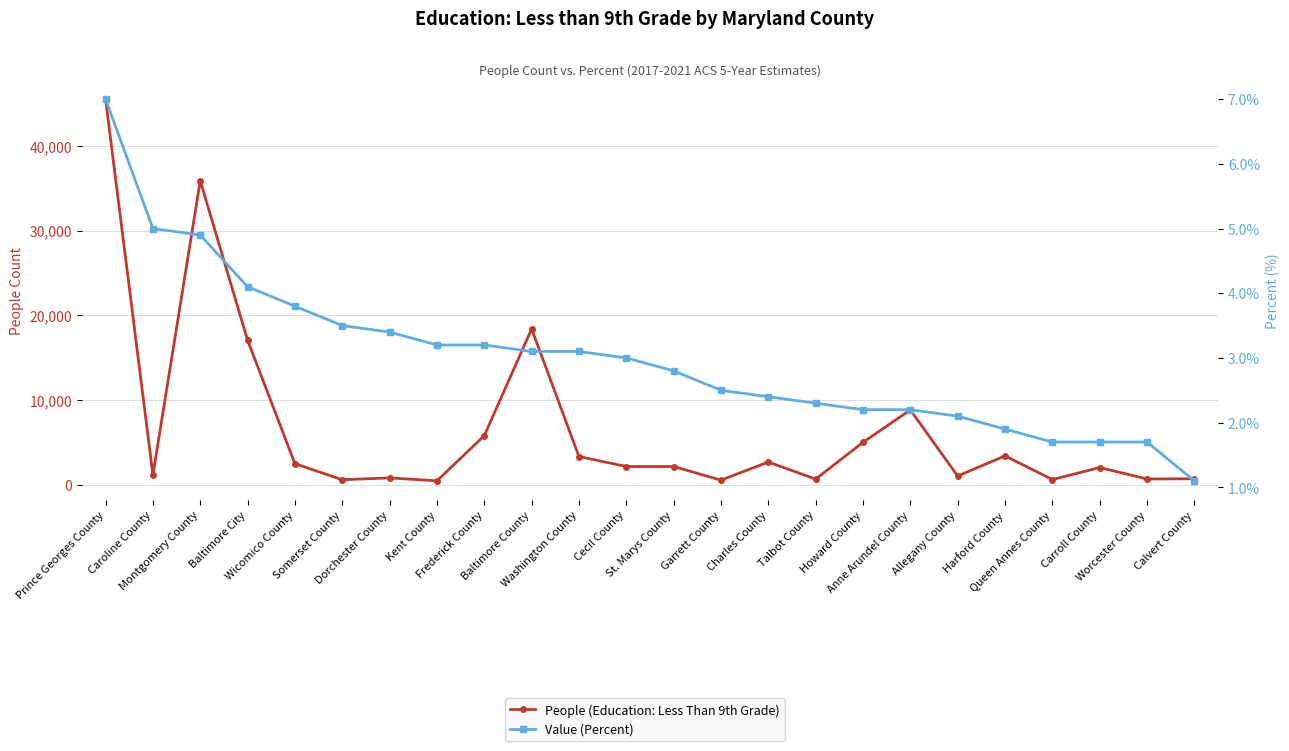

Between Cecil County and Allegany County, which series saw the biggest shift?

People (Education: Less Than 9th Grade)